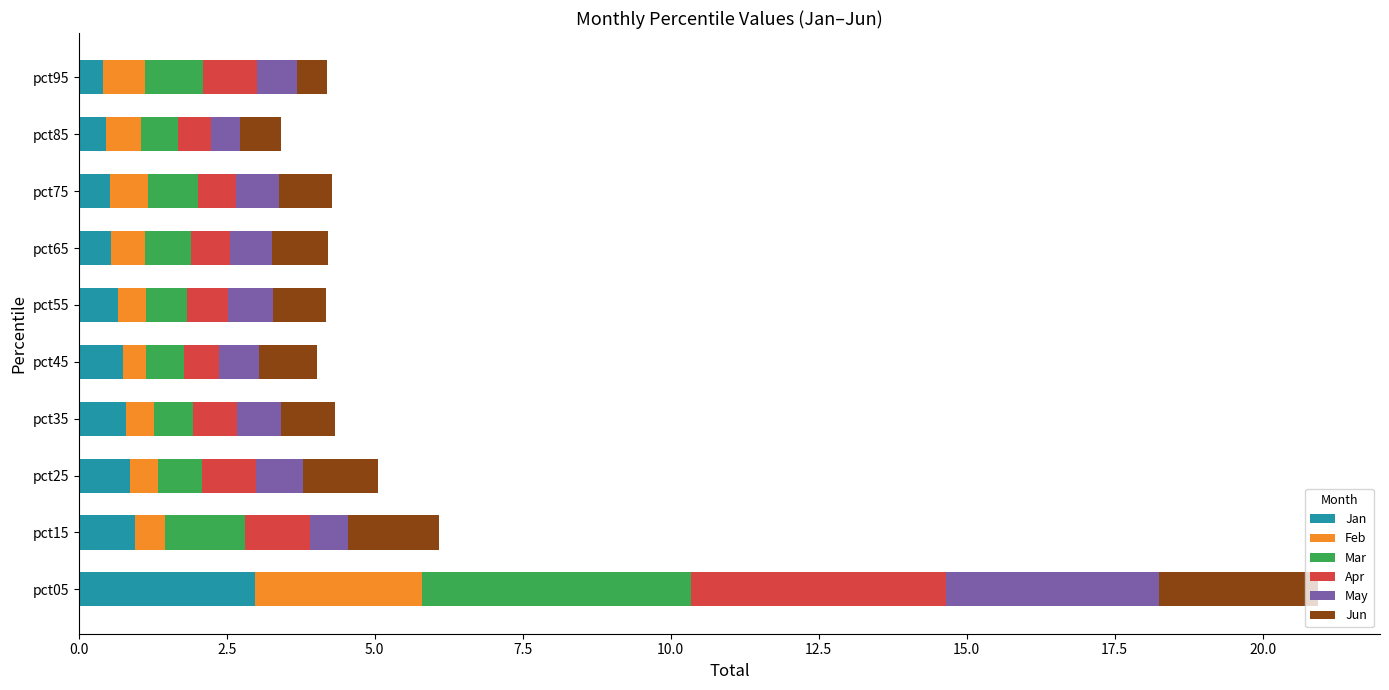

At which category is the sum across all series the highest?

pct05